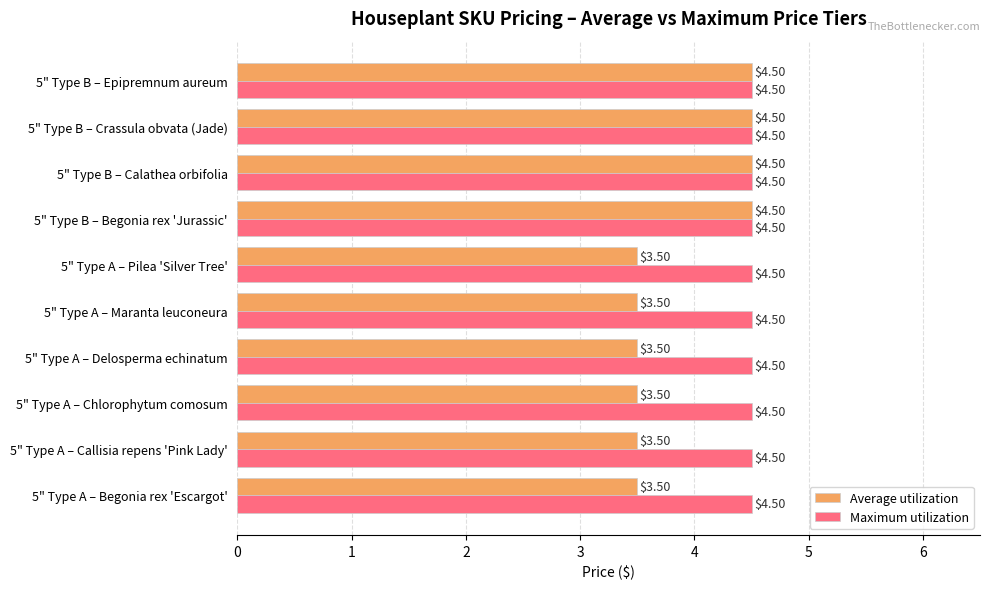

What is the difference between the highest and lowest values at 5" Type A – Begonia rex 'Escargot'?

1.0